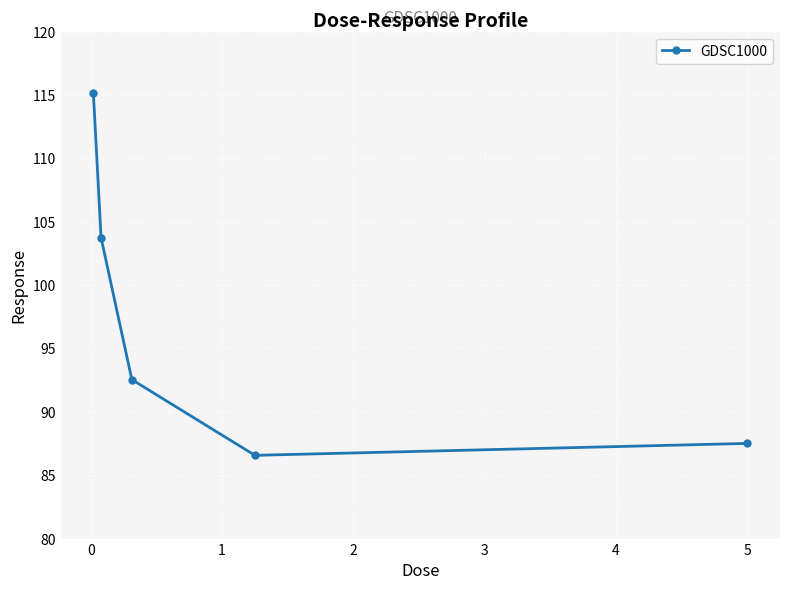

What is the maximum value shown in the chart?

115.2